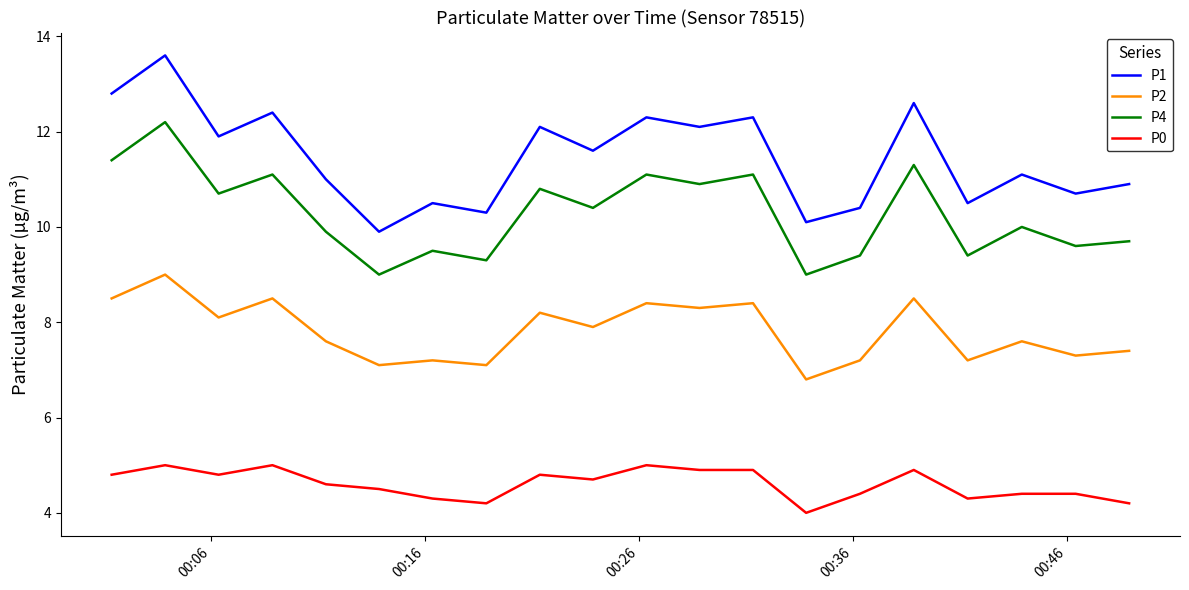

Count the number of categories in the chart.

20